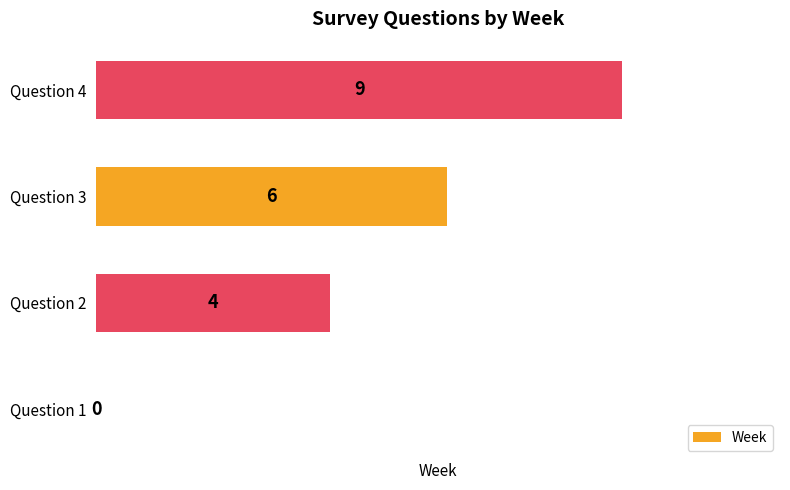

Are the bars horizontal?

Yes